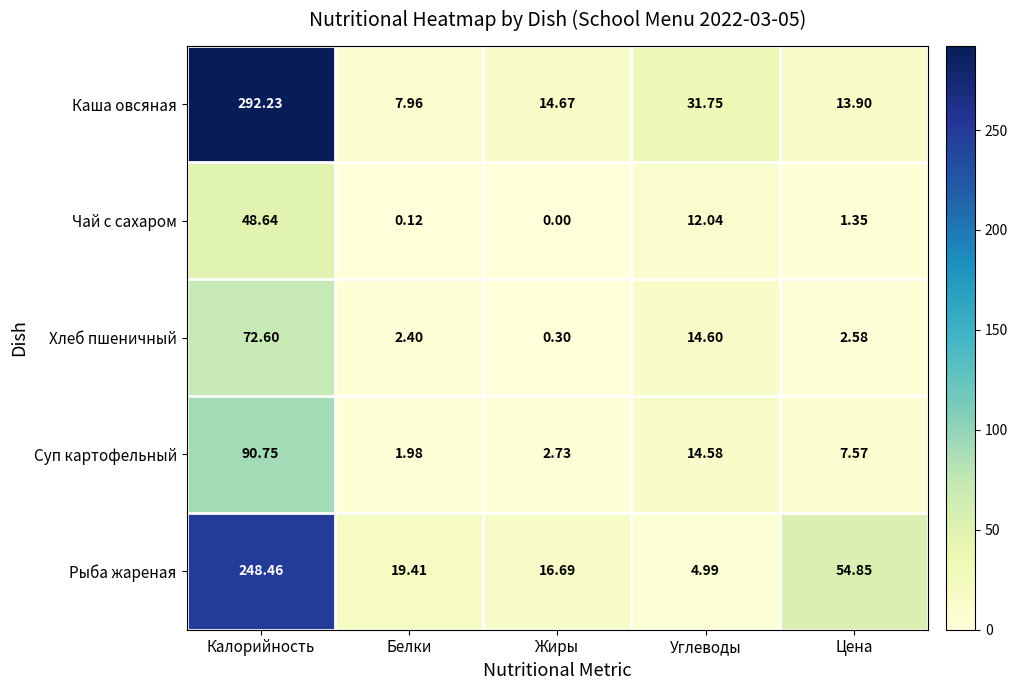

Between Калорийность and Жиры, which series saw the biggest shift?

Каша овсяная